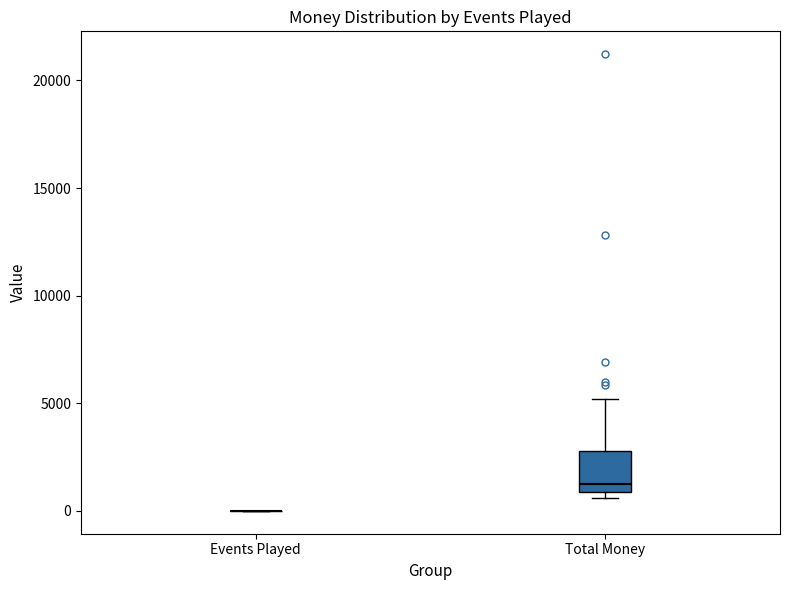

Where is the lower edge of the box for Total Money on the y-axis? The values are not printed on the chart, so give them approximately, as read against the axis.

1000